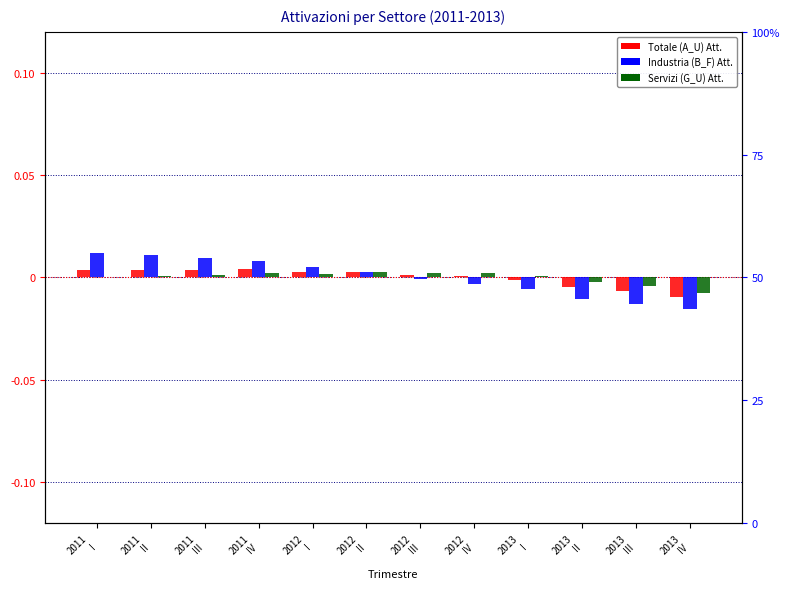

Reading left to right, extract all data points from this chart.

Totale (A_U) Att.: 2011
I=0.0	2011
II=0.0	2011
III=0.0	2011
IV=0.0	2012
I=0.0	2012
II=0.0	2012
III=0.0	2012
IV=0.0	2013
I=-0.0	2013
II=-0.0	2013
III=-0.0	2013
IV=-0.0
Industria (B_F) Att.: 2011
I=0.0	2011
II=0.0	2011
III=0.0	2011
IV=0.0	2012
I=0.0	2012
II=0.0	2012
III=-0.0	2012
IV=-0.0	2013
I=-0.0	2013
II=-0.0	2013
III=-0.0	2013
IV=-0.0
Servizi (G_U) Att.: 2011
I=0.0	2011
II=0.0	2011
III=0.0	2011
IV=0.0	2012
I=0.0	2012
II=0.0	2012
III=0.0	2012
IV=0.0	2013
I=0.0	2013
II=-0.0	2013
III=-0.0	2013
IV=-0.0